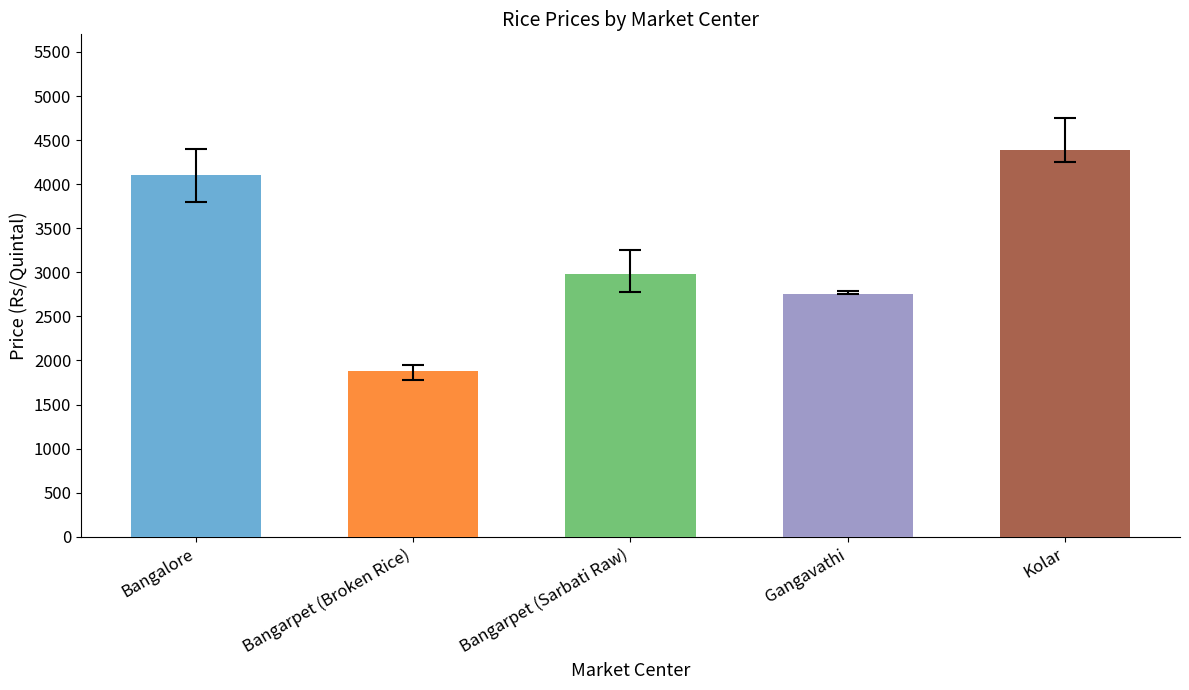

What is the maximum value shown in the chart?

4750